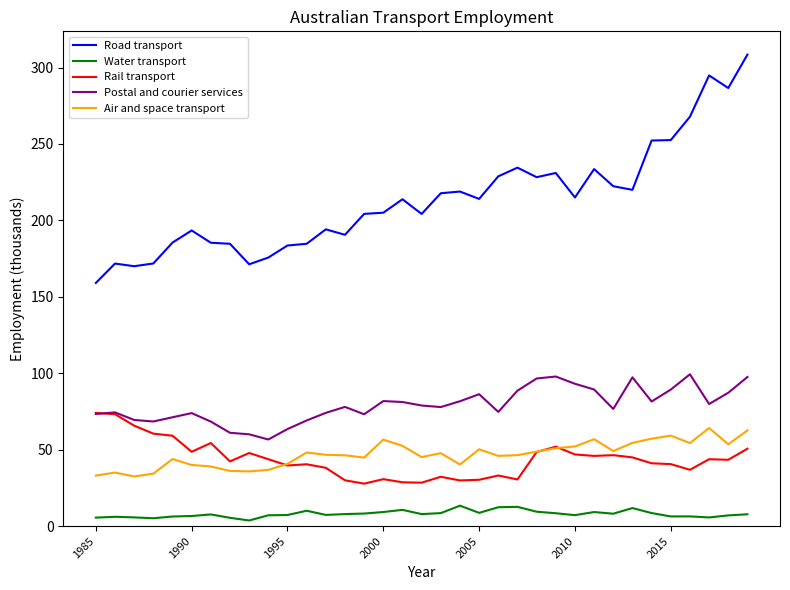

True or false: Air and space transport and Postal and courier services cross at least once.

False